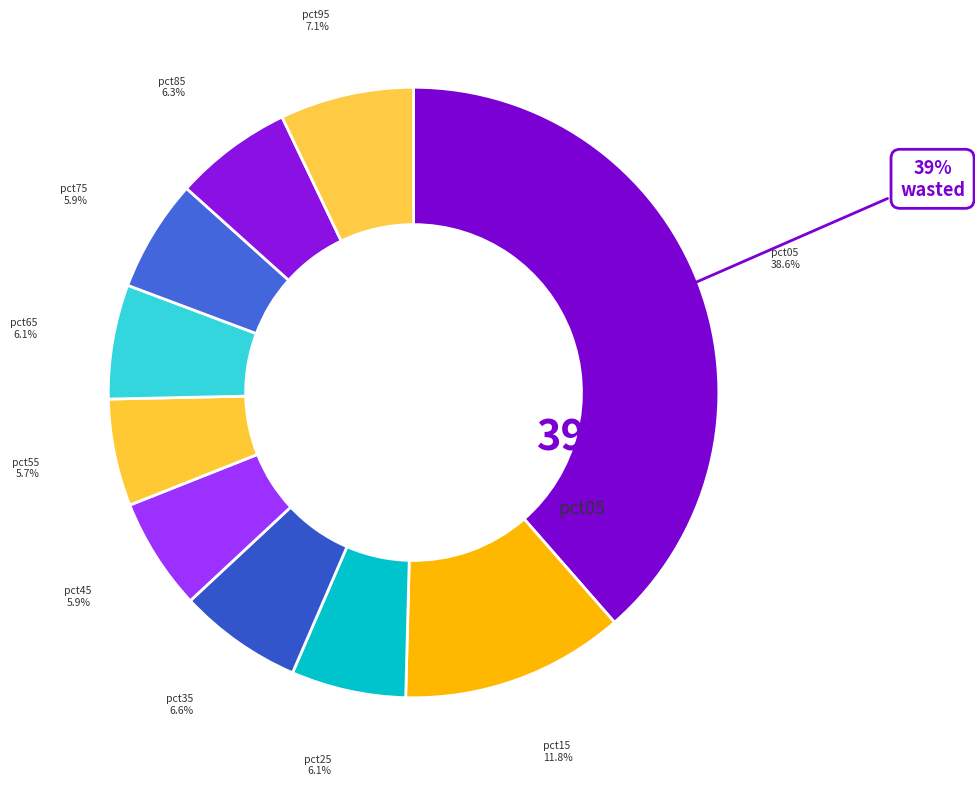

The pct95 slice represents 7% of the pie. True or false?

True